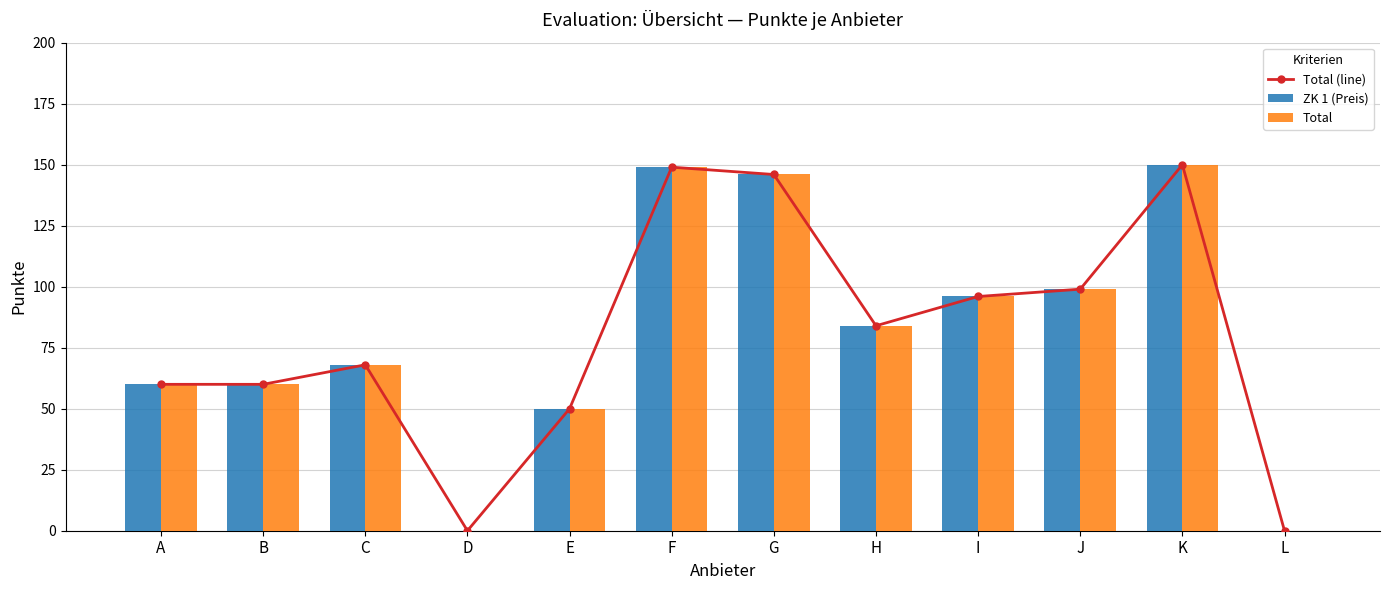

What is the average value of the Total (line) series?

80